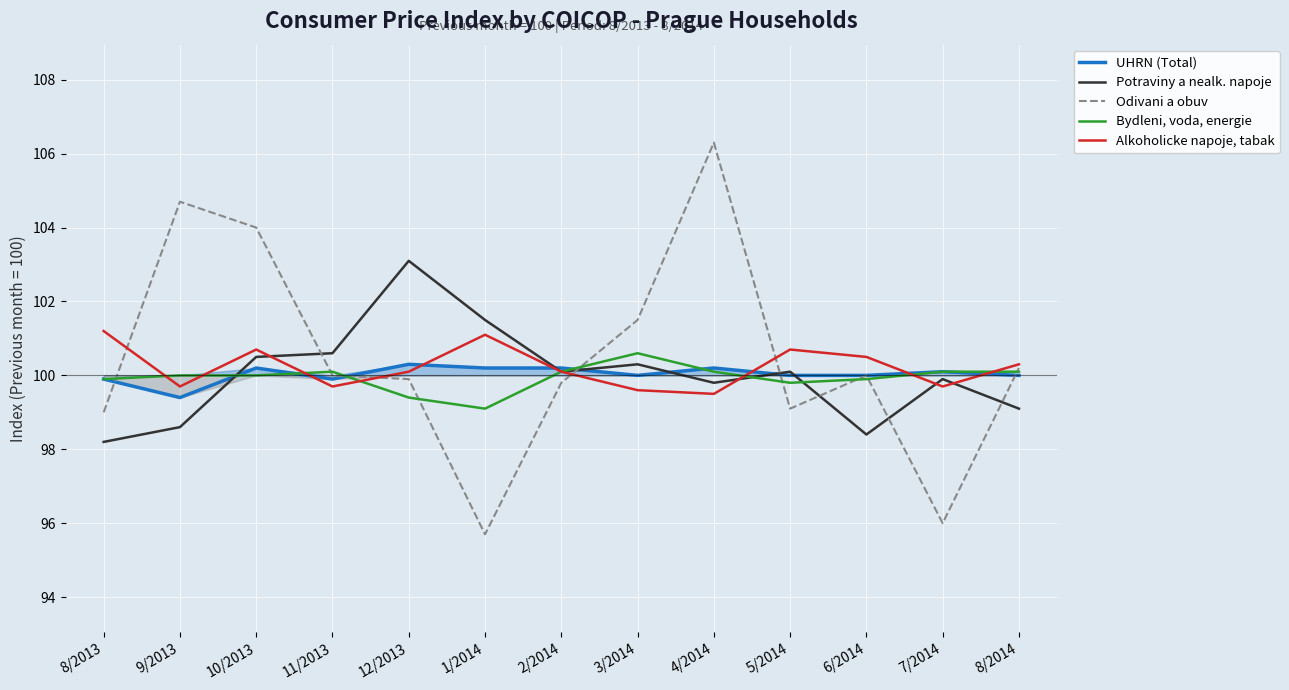

What position from the right is 6/2014?

3